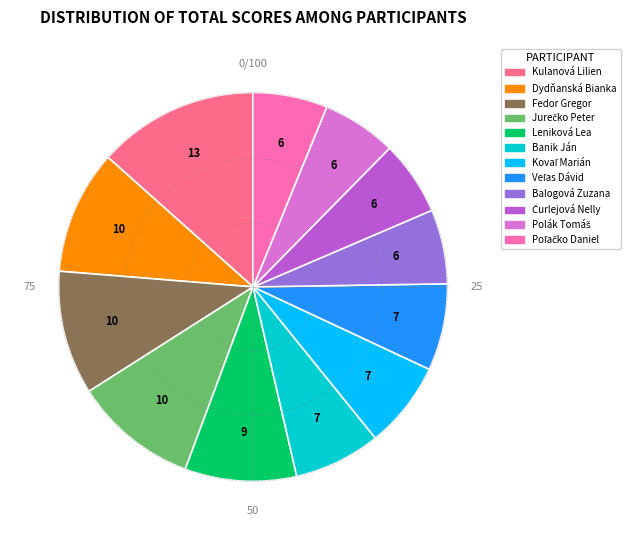

Is there a majority slice in this chart?

No